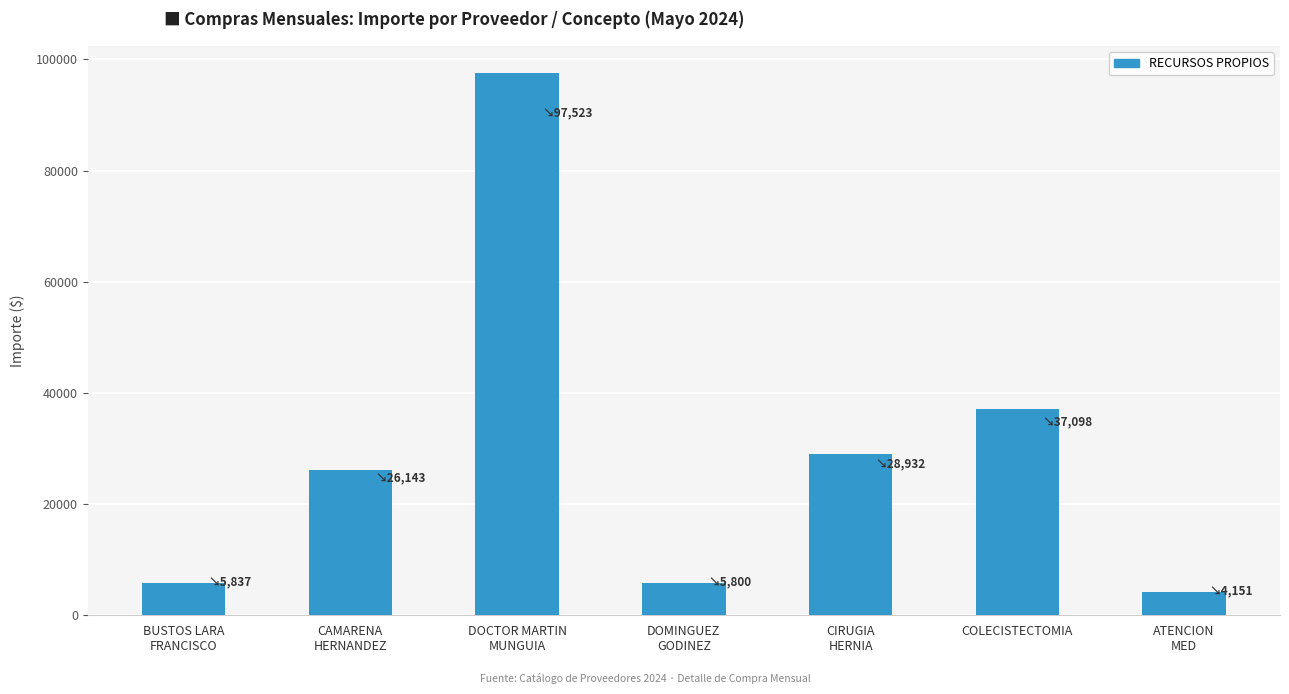

What is the greatest value displayed?

97522.6